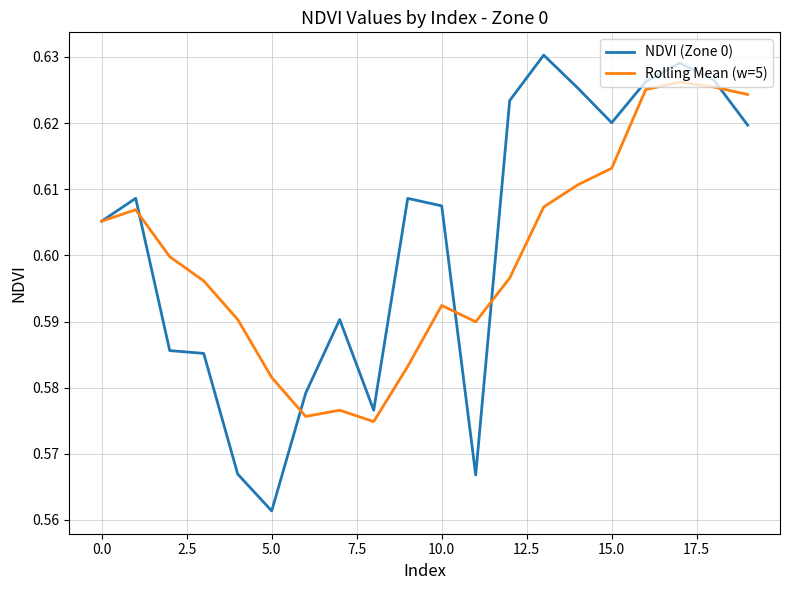

Which series has the largest range (max minus min)?

NDVI (Zone 0)